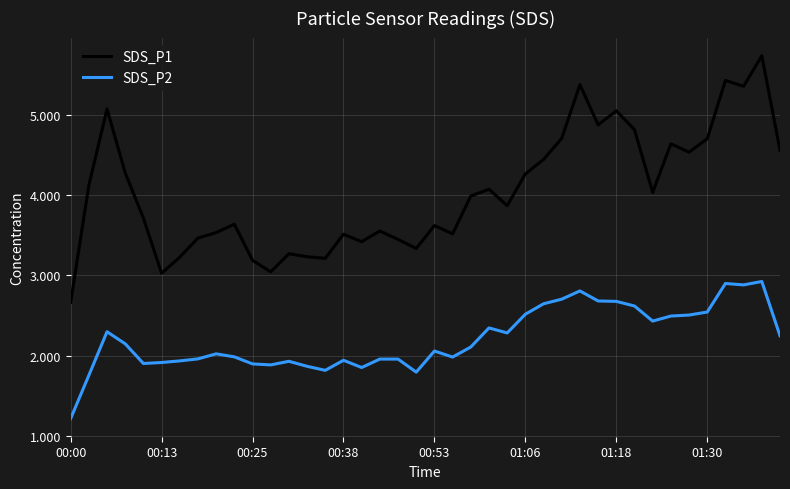

List the series in order of their overall mean, highest first.

SDS_P1, SDS_P2